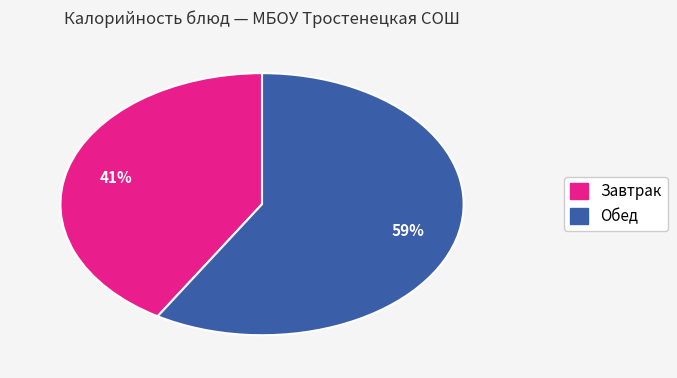

Does any single category account for the majority?

Yes